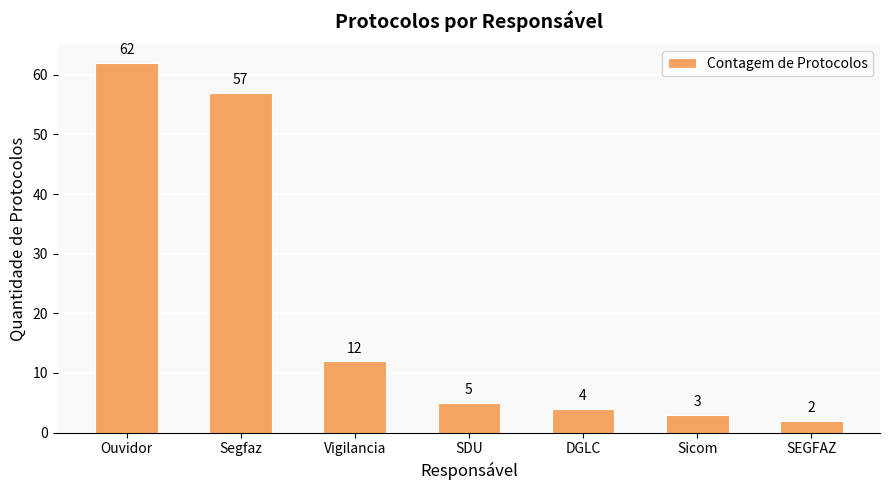

True or false: the data shows 17 at Vigilancia.

False